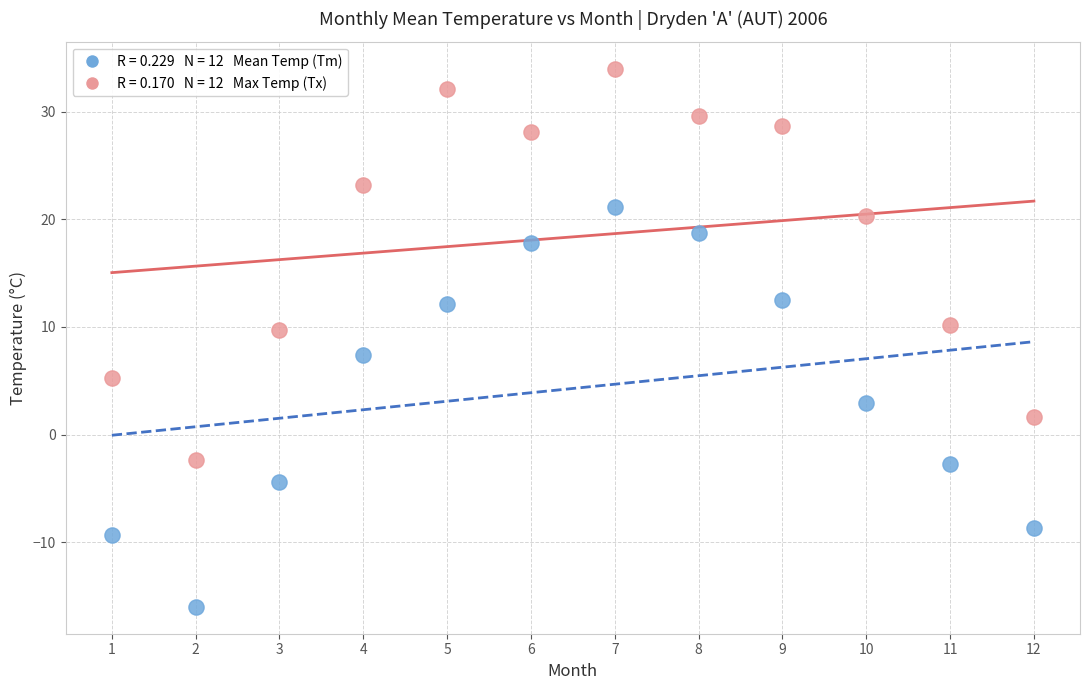

Across all data points, what is the range of X values (max minus min)?

11.0